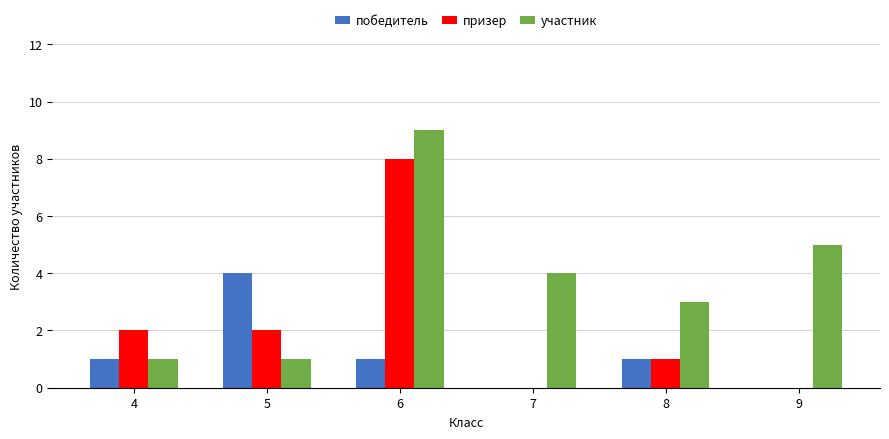

Is it true that победитель equals 0 at 9?

True